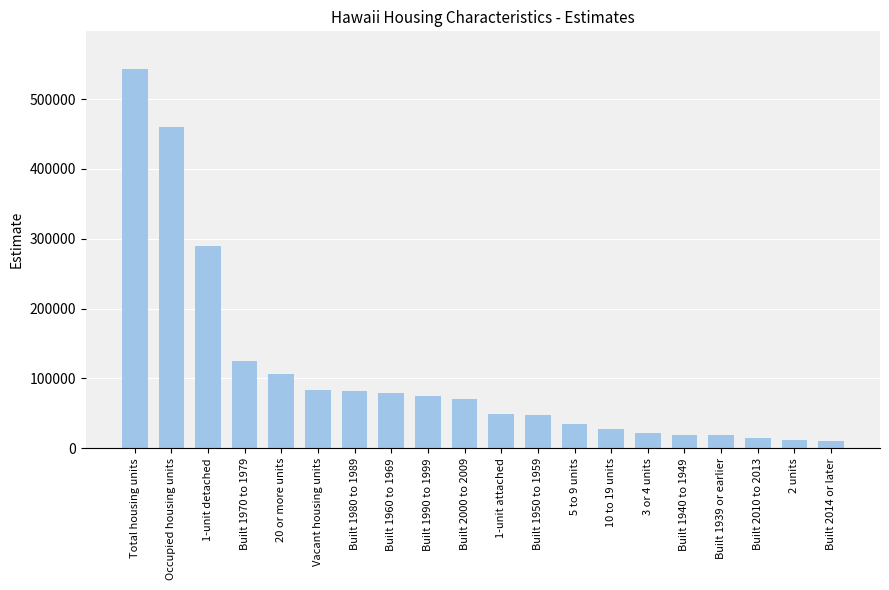

What is the maximum value shown in the chart?

542674